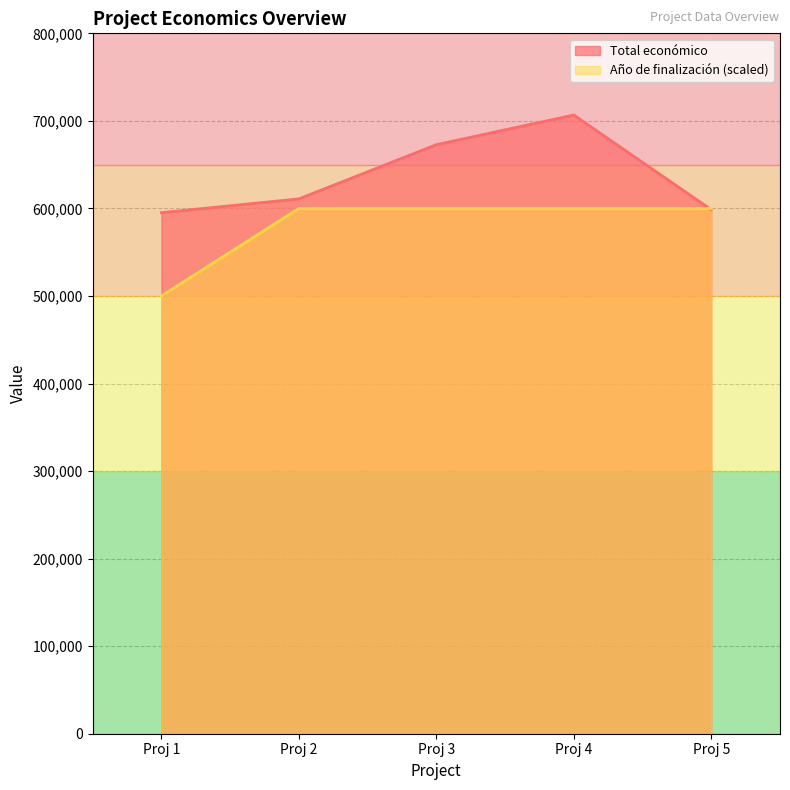

At how many categories does at least one series exceed 624555?

2